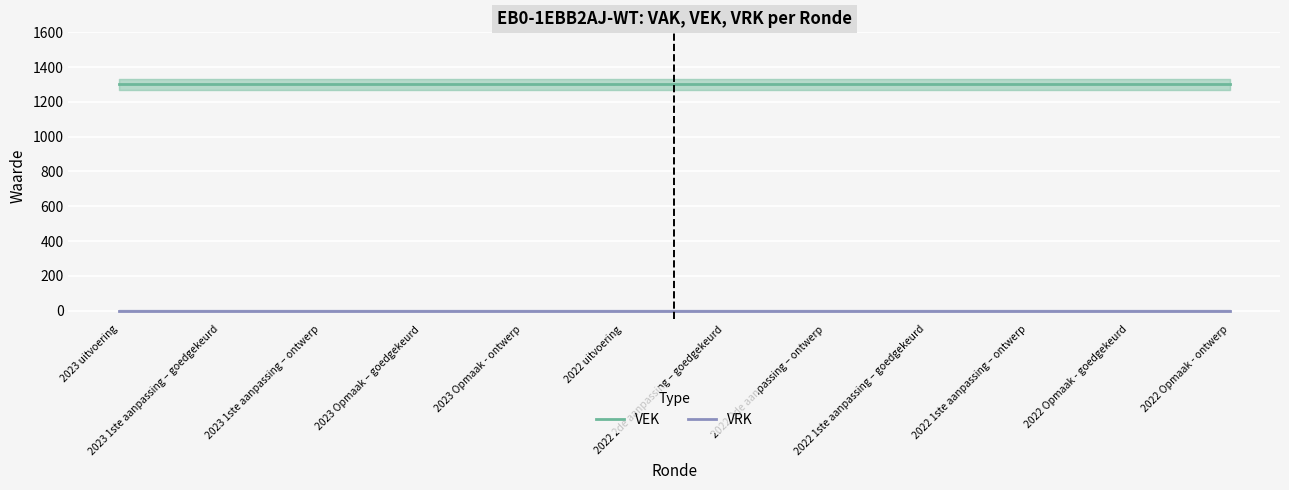

Reading left to right, what are all the values shown in this chart?

VEK: 1301	1301	1301	1301	1301	1301	1301	1301	1301	1301	1301	1301
VRK: 0	0	0	0	0	0	0	0	0	0	0	0